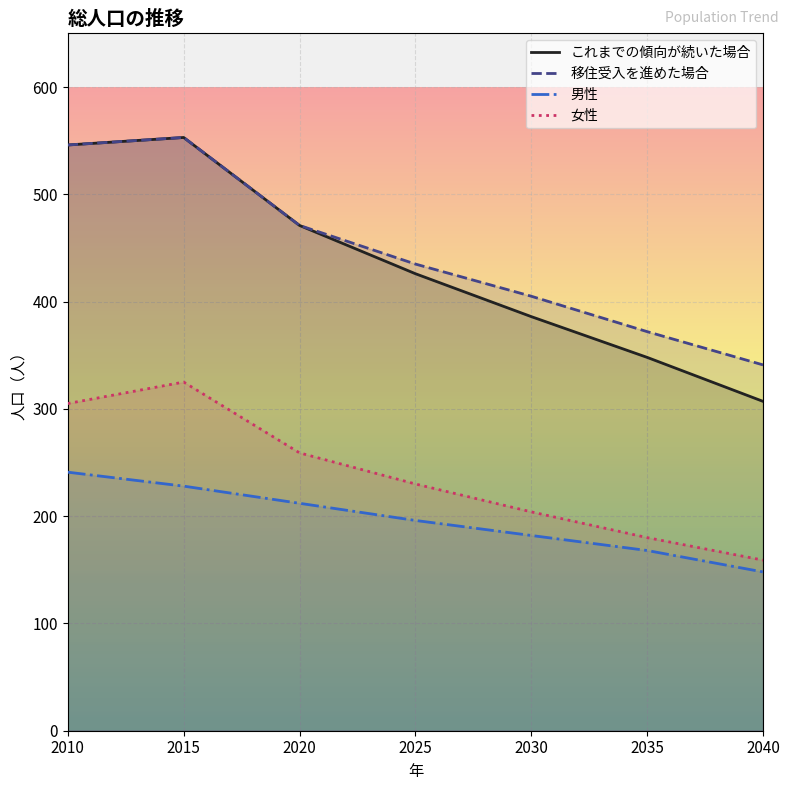

How many lines are shown in the chart?

4